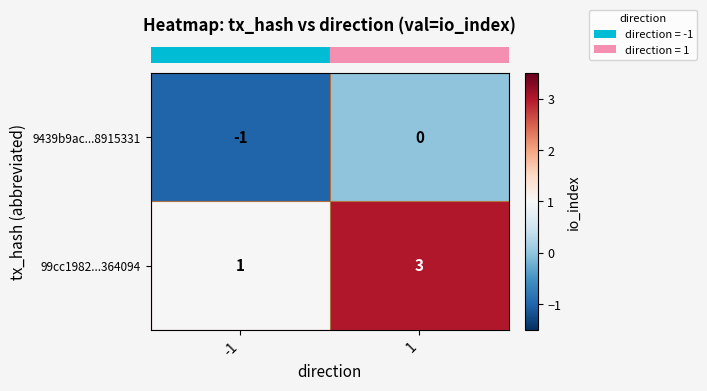

At how many categories does at least one series exceed 0?

2